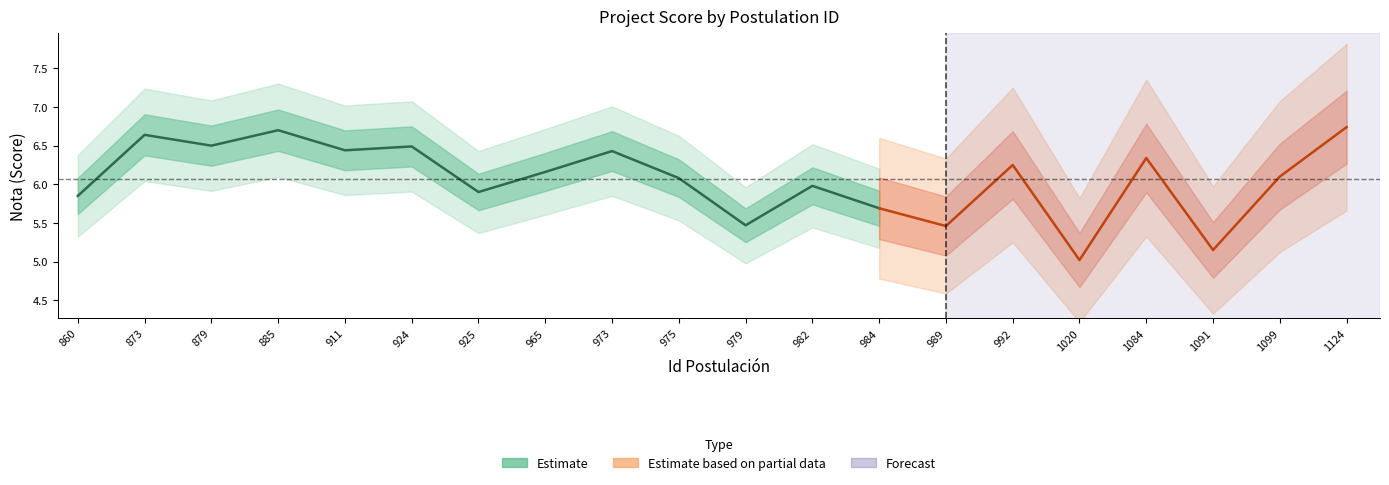

How many points are lower than both their immediate neighbors (excluding endpoints)?

4